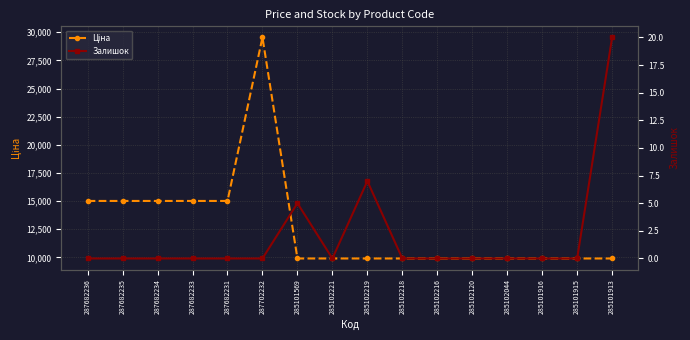

True or false: Залишок has more than 2 interior local peaks.

False